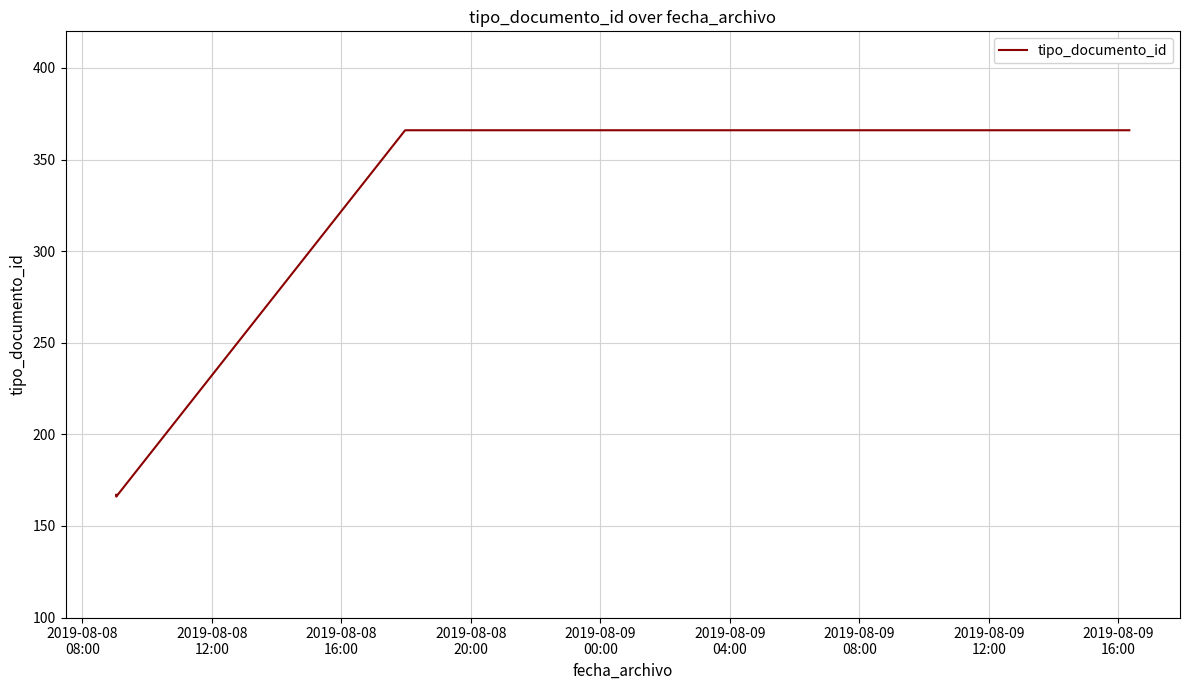

What is the smallest value displayed?

166